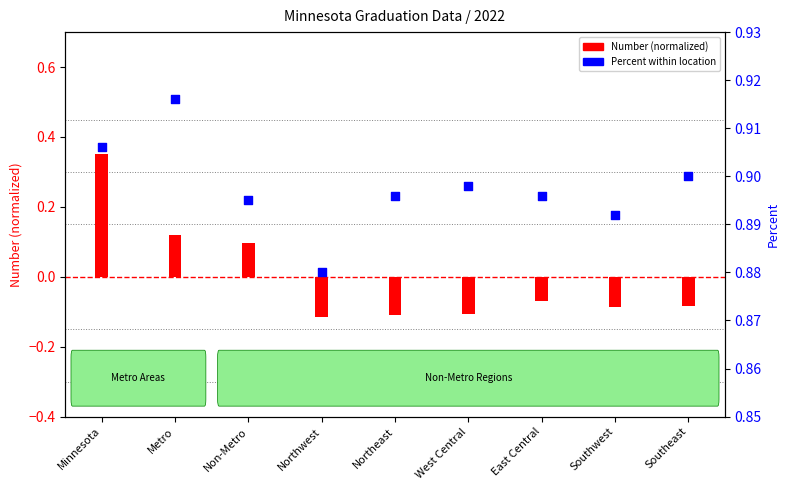

Is the value of Number (normalized) at Minnesota greater than the value of Percent within location at Southeast?

No